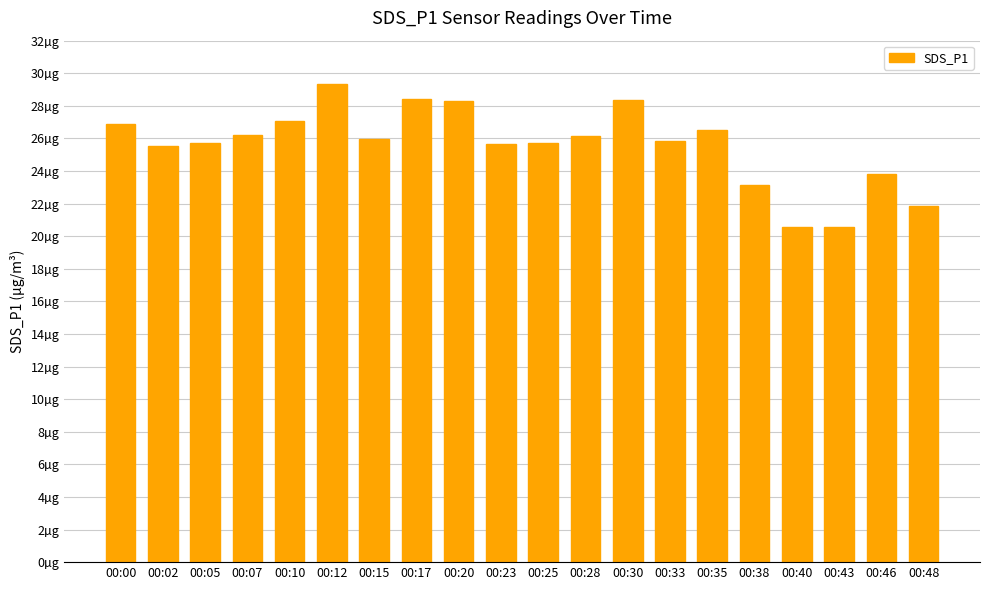

Is it true that the value at 00:40 is 20.6?

True